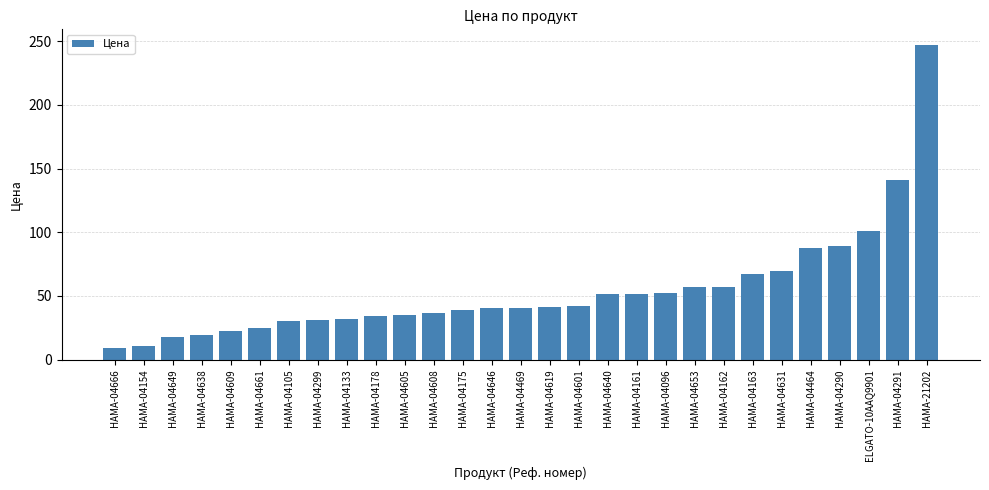

What is the label of the 3rd bar from the left?

HAMA-04649